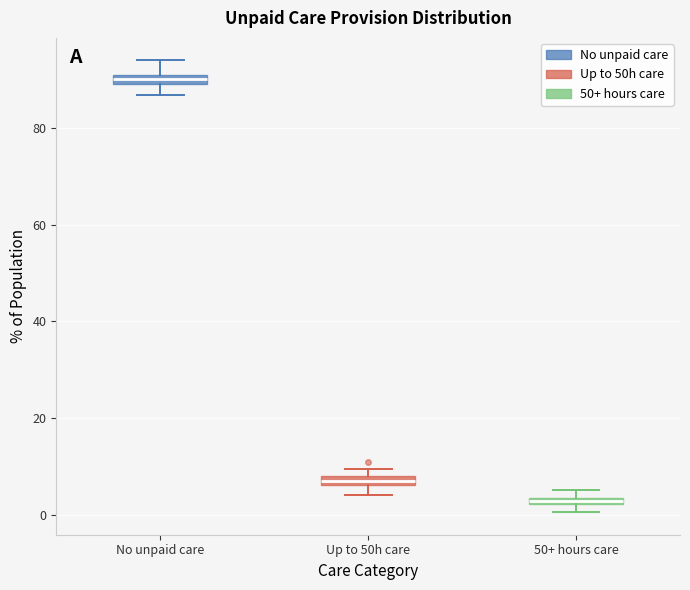

Where does the upper whisker of the box for No unpaid care end on the y-axis? The values are not printed on the chart, so give them approximately, as read against the axis.

94